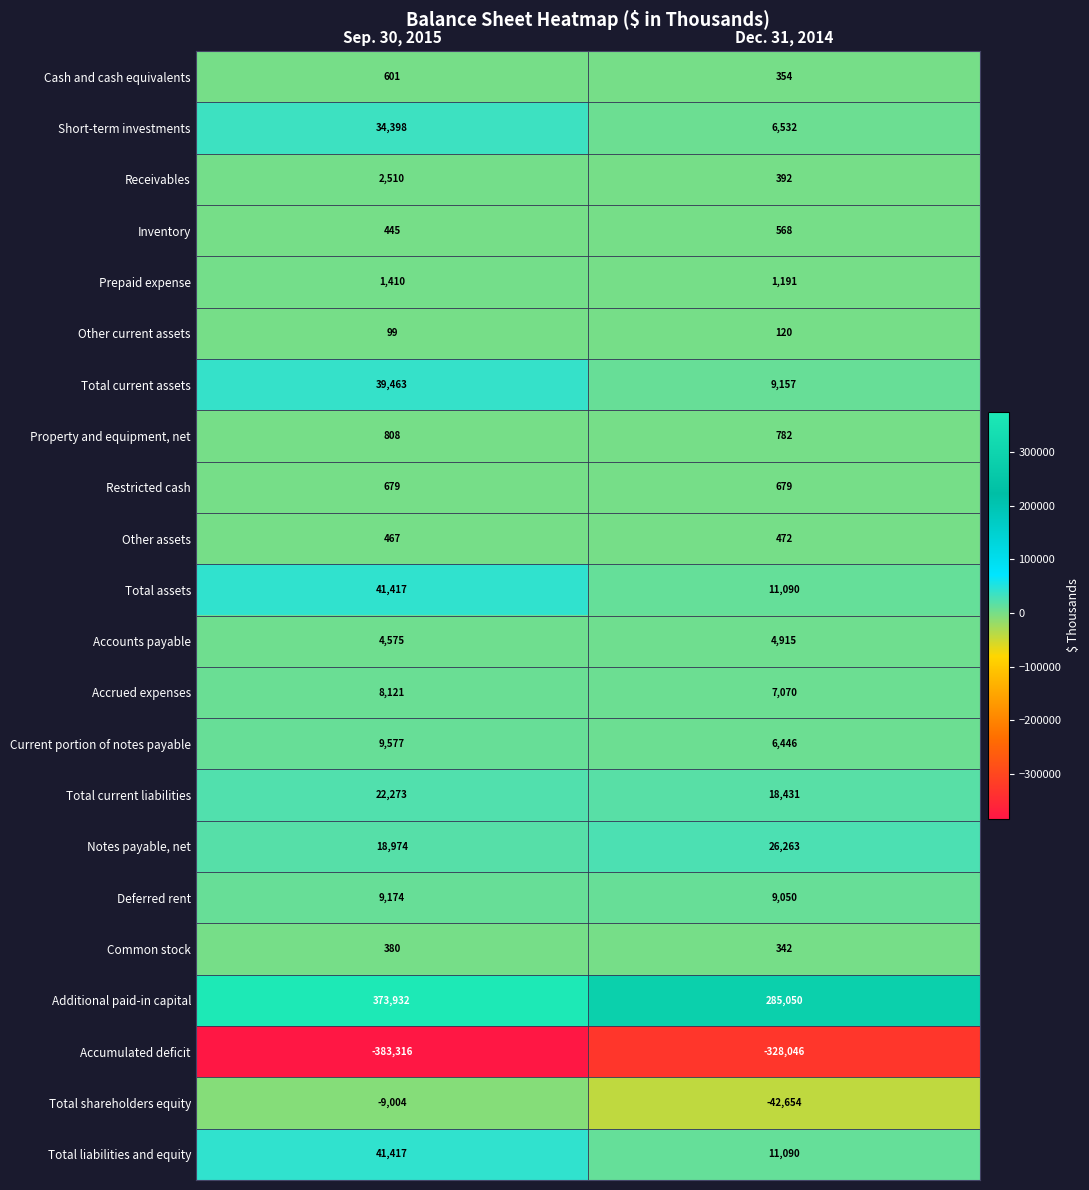

What is the difference between the Other assets values at Dec. 31, 2014 and Sep. 30, 2015?

5